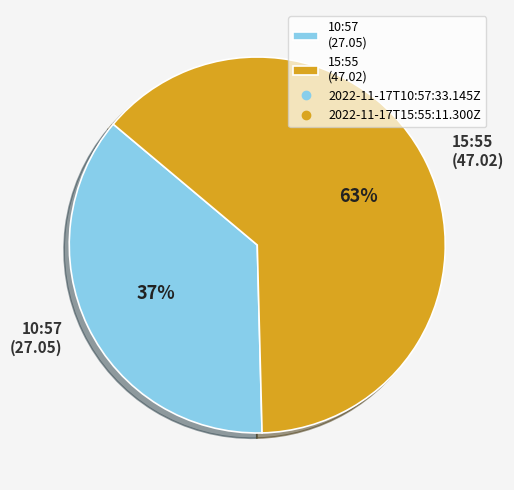

What is the largest slice in the pie chart?

15:55 (47.02)